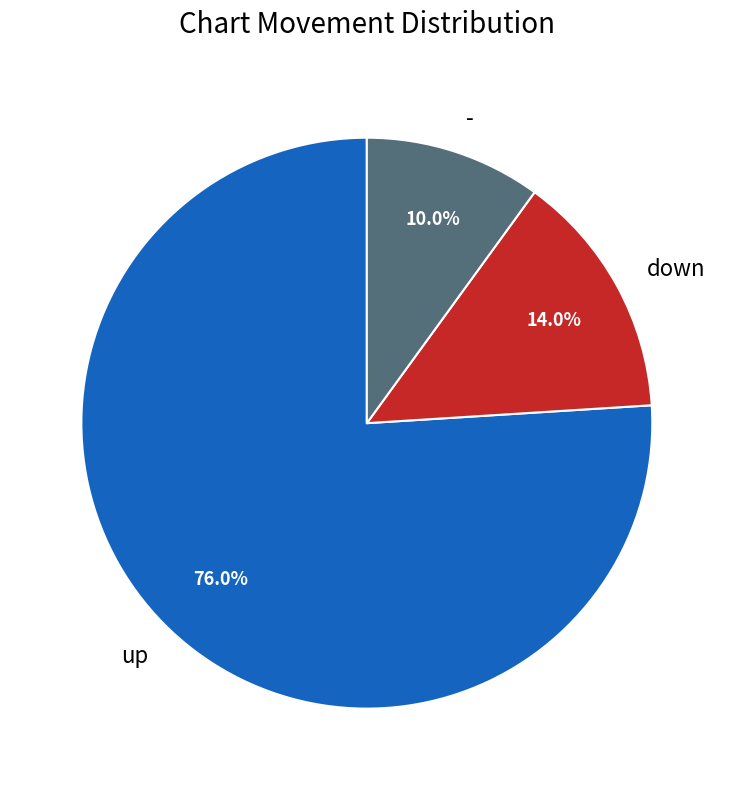

Which slice represents more than half of the pie?

up